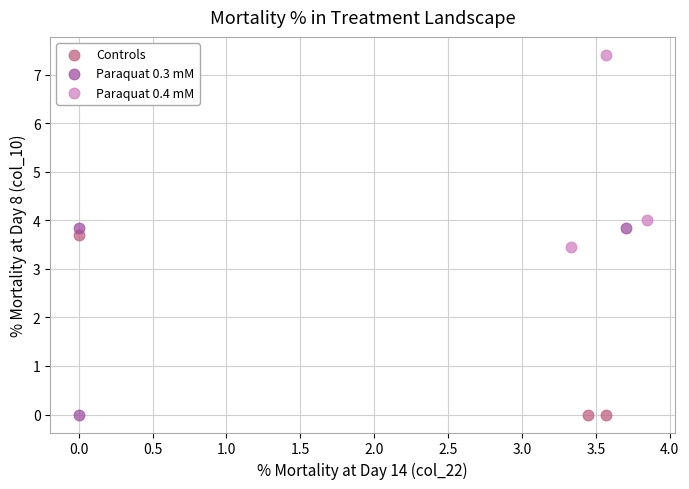

Which series reaches the maximum Y coordinate?

Paraquat 0.4 mM